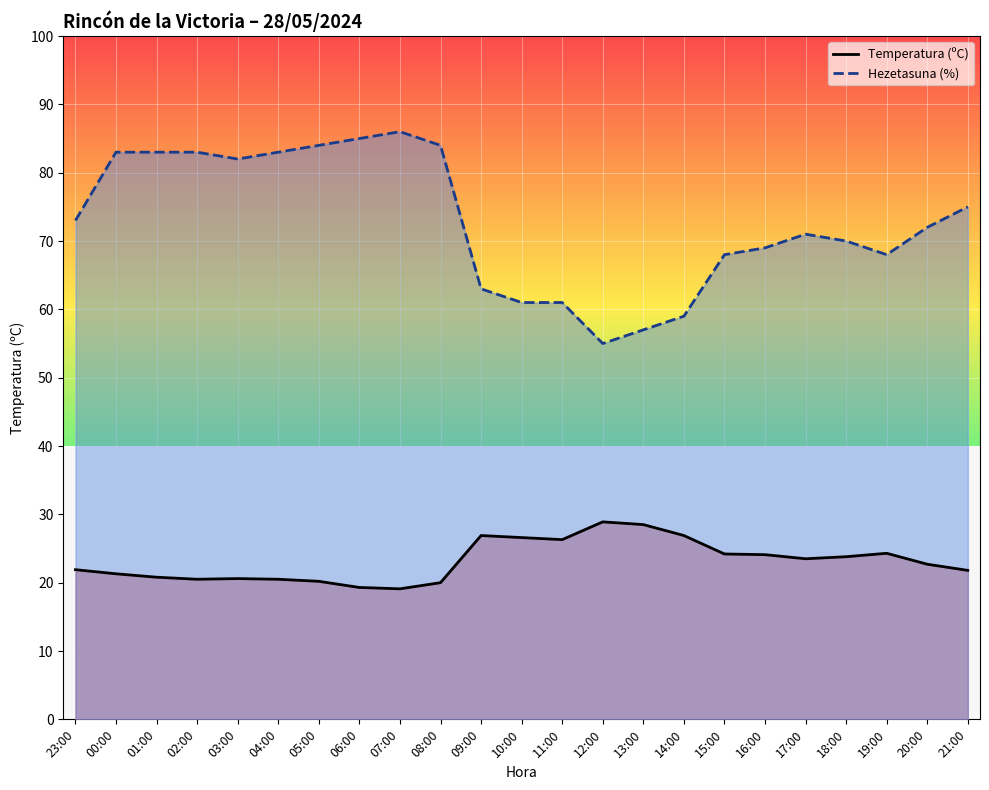

How many lines are shown in the chart?

2